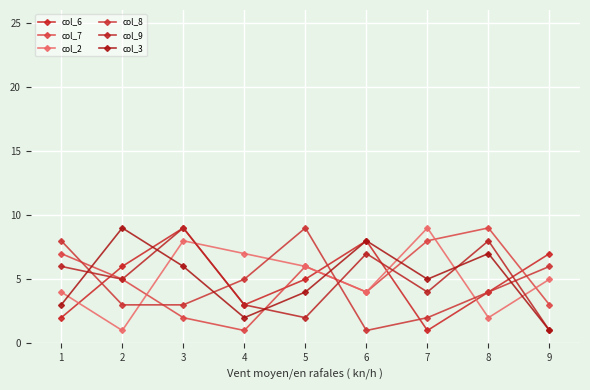

What value does the col_3 series have at 6?

8